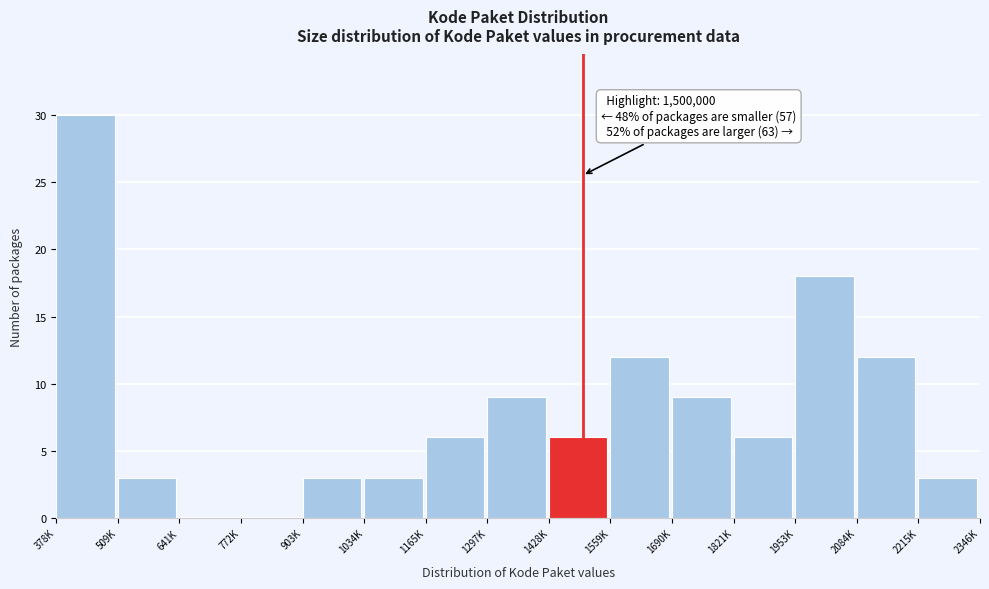

Reading left to right, list all the values displayed in this chart.

378K=30	509K=3	641K=0	772K=0	903K=3	1034K=3	1165K=6	1297K=9	1428K=6	1559K=12	1690K=9	1821K=6	1953K=18	2084K=12	2215K=3